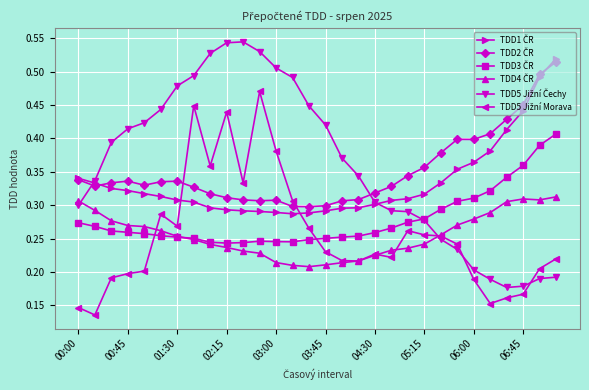

At how many categories does at least one series exceed 0?

30